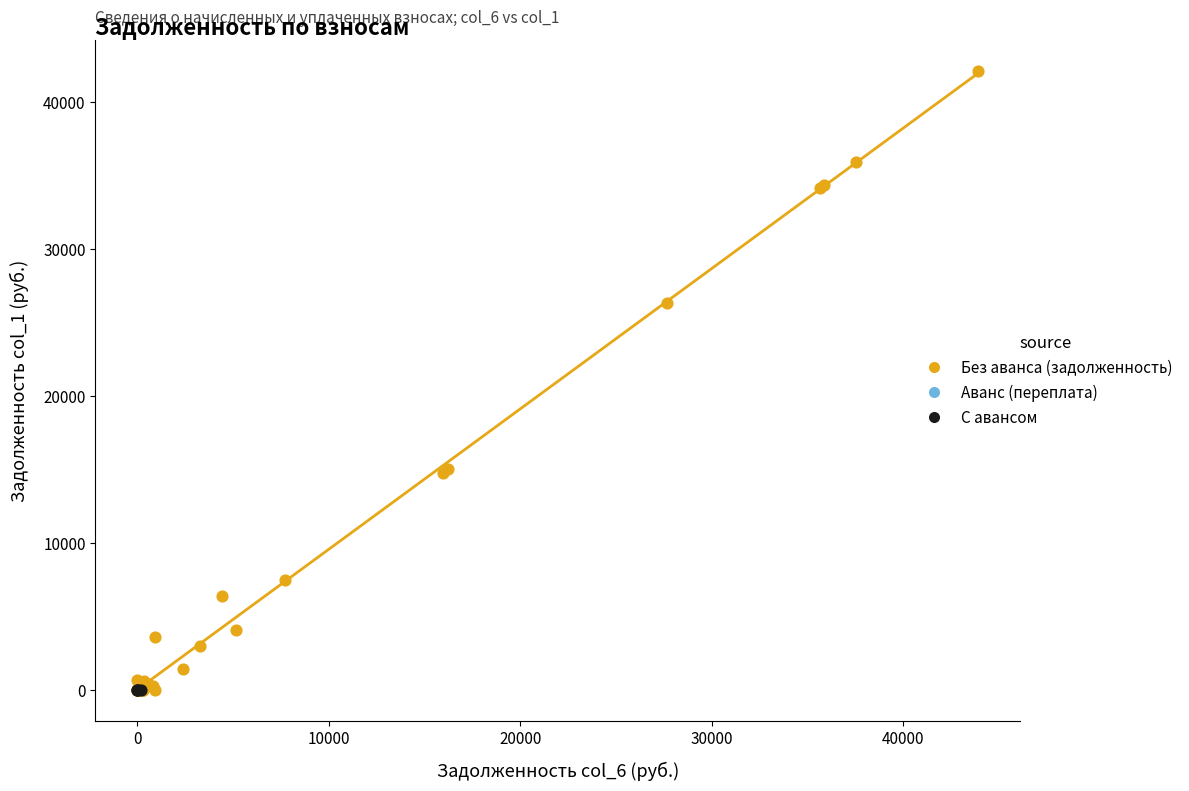

Which series reaches the maximum Y coordinate?

Без аванса (задолженность)